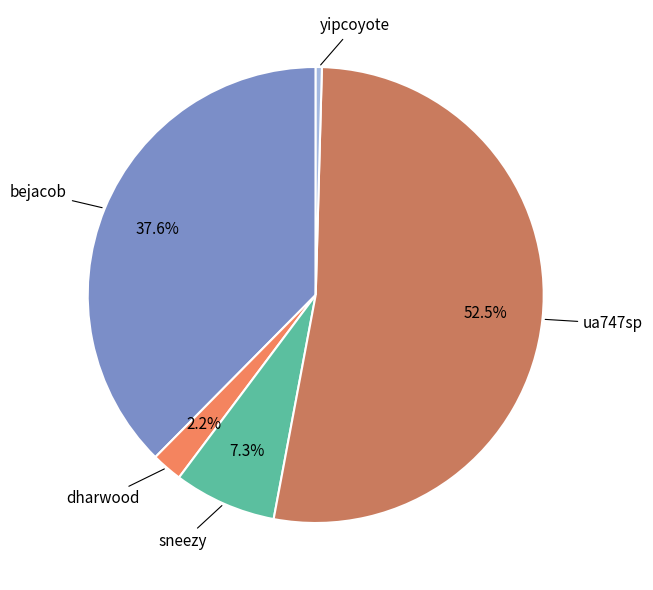

How much of the chart is everything except sneezy?

92.7%